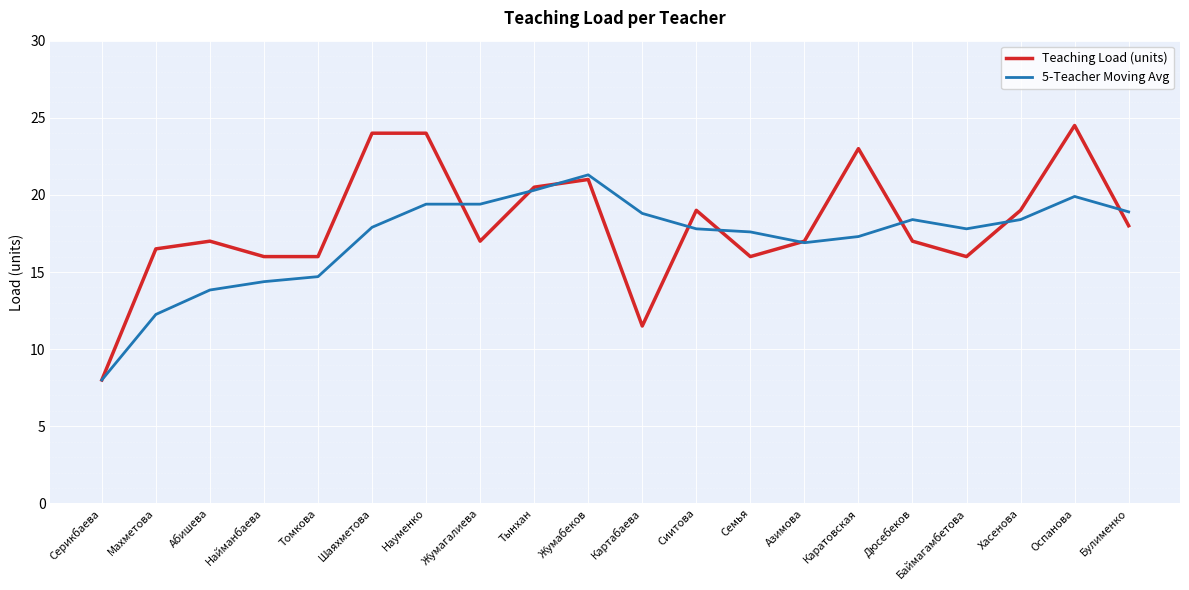

What is the smallest value displayed?

8.0